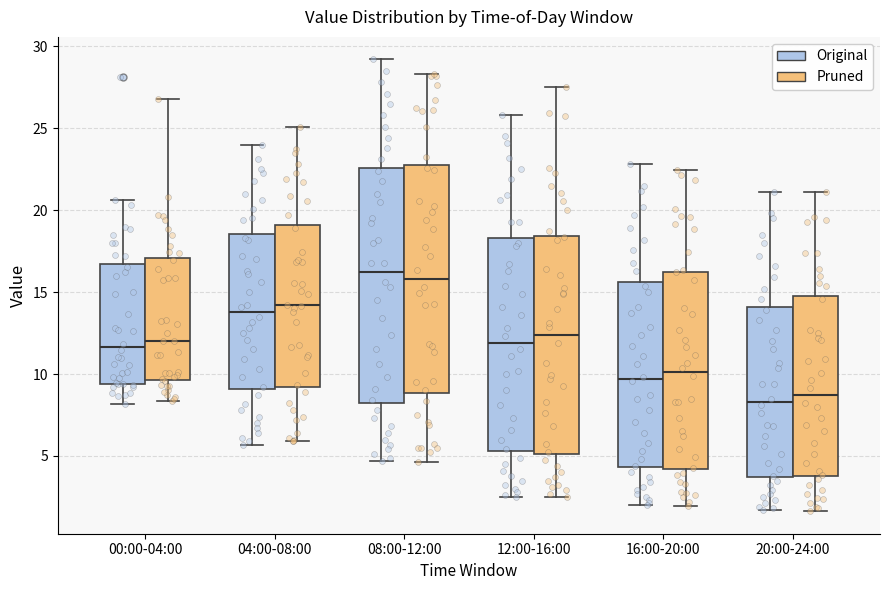

Reading left to right, read every box against the y-axis: the position of its median line, the range the box covers, and the ends of its whiskers. The values are not printed on the chart, so give them approximately, as read against the axis.

00:00-04:00 (Original): median 11.5, box 9.5 to 16.5, whiskers 8.0 to 20.5
00:00-04:00 (Pruned): median 11.5, box 9.5 to 17.0, whiskers 8.0 to 27.5
04:00-08:00 (Original): median 14.0, box 9.0 to 18.5, whiskers 5.5 to 24.0
04:00-08:00 (Pruned): median 13.5, box 9.0 to 19.5, whiskers 6.0 to 24.0
08:00-12:00 (Original): median 16.0, box 8.5 to 22.5, whiskers 4.5 to 29.0
08:00-12:00 (Pruned): median 16.5, box 8.5 to 23.0, whiskers 4.5 to 30.5
12:00-16:00 (Original): median 12.0, box 5.5 to 18.5, whiskers 2.5 to 26.0
12:00-16:00 (Pruned): median 12.0, box 5.5 to 18.5, whiskers 2.5 to 26.0
16:00-20:00 (Original): median 9.5, box 4.5 to 15.5, whiskers 2.0 to 23.0
16:00-20:00 (Pruned): median 10.0, box 4.0 to 16.0, whiskers 2.0 to 23.5
20:00-24:00 (Original): median 8.5, box 3.5 to 14.0, whiskers 1.5 to 21.0
20:00-24:00 (Pruned): median 8.5, box 4.0 to 14.5, whiskers 2.0 to 22.0